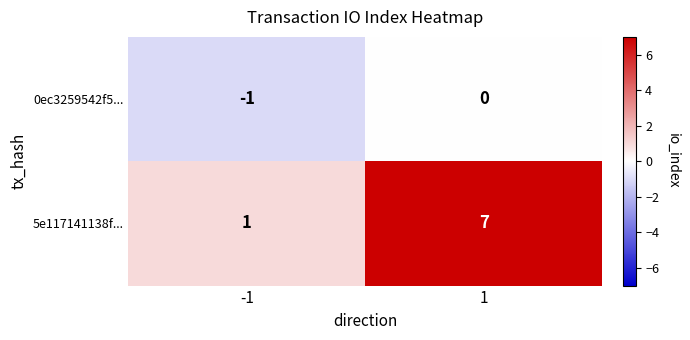

The value of 5e117141138f... at 1 is 10. True or false?

False